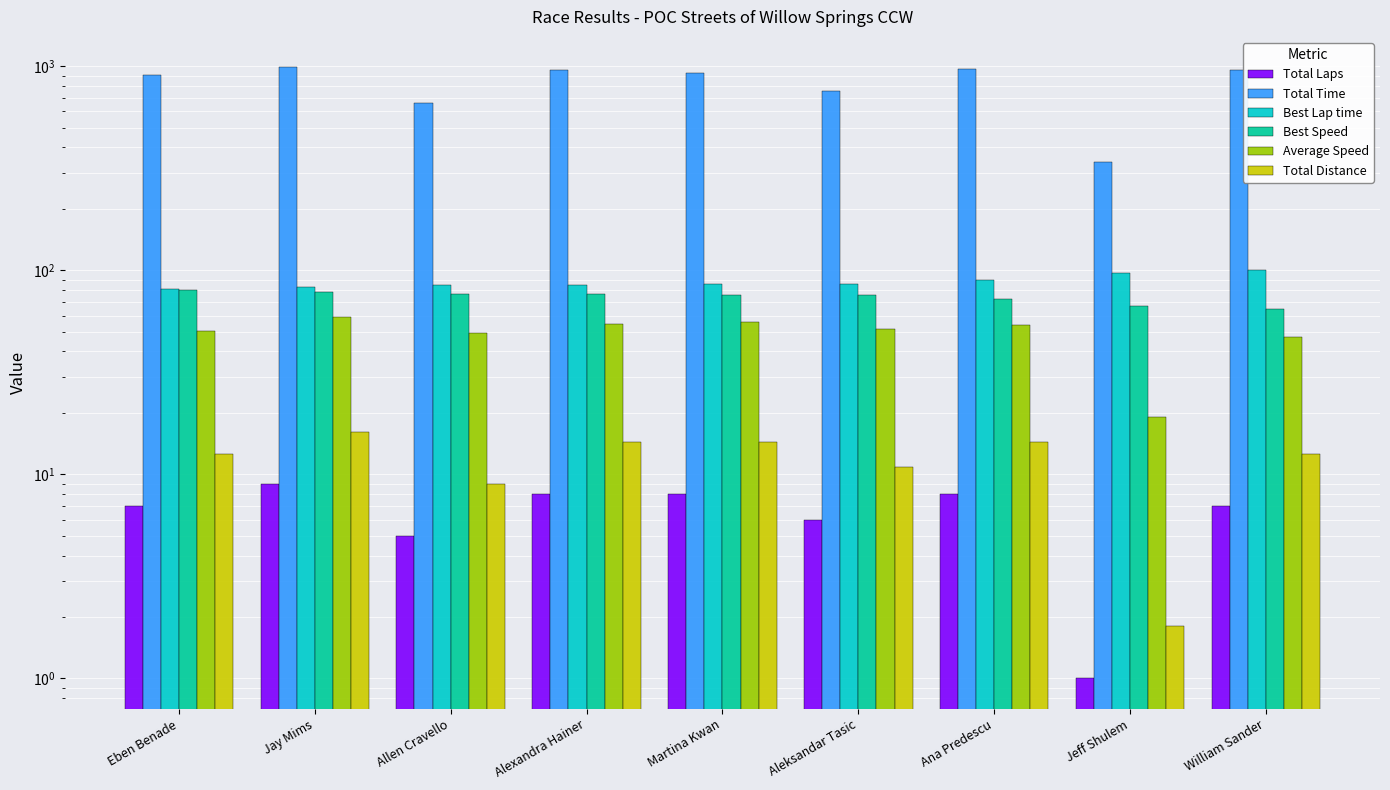

Reading right to left, extract all data points from this chart.

Total Laps: 7.0	1.0	8.0	6.0	8.0	8.0	5.0	9.0	7.0
Total Time: 961.4	337.9	964.4	752.1	929.6	953.2	656.8	986.4	901.4
Best Lap time: 100.1	96.8	89.4	85.8	85.6	84.8	84.5	82.7	81.1
Best Speed: 64.8	66.9	72.5	75.5	75.7	76.5	76.6	78.3	79.9
Average Speed: 47.2	19.2	53.8	51.7	55.8	54.4	49.3	59.1	50.3
Total Distance: 12.6	1.8	14.4	10.8	14.4	14.4	9.0	16.2	12.6